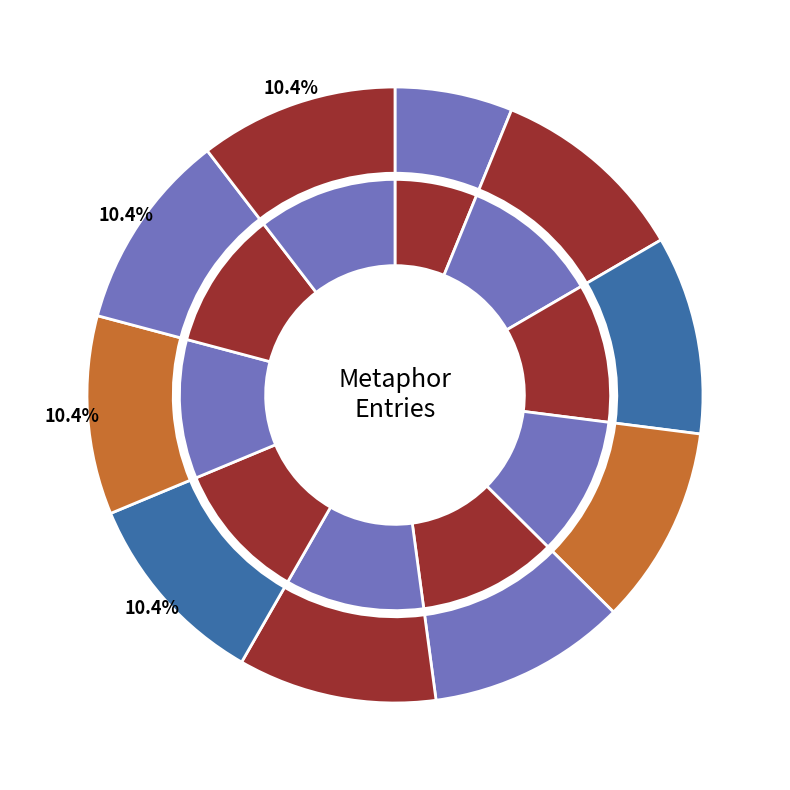

Rank the categories by value from highest to lowest.

Motion in circumstances, Emotions tending strongly, Resentment outrageous, Ovid paints in lively colours, Different passions united, Good news arriving, Same object not always, Vibration of the mind, Heavy body / river / flame, Longinus on Sublime